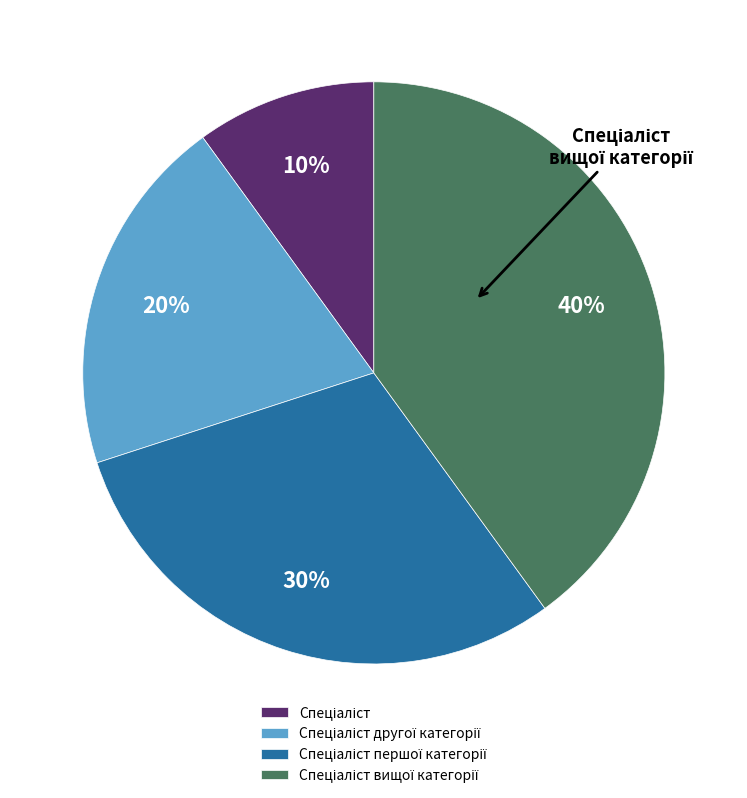

To the nearest percent, what is the difference between the largest and smallest slice percentages?

30%